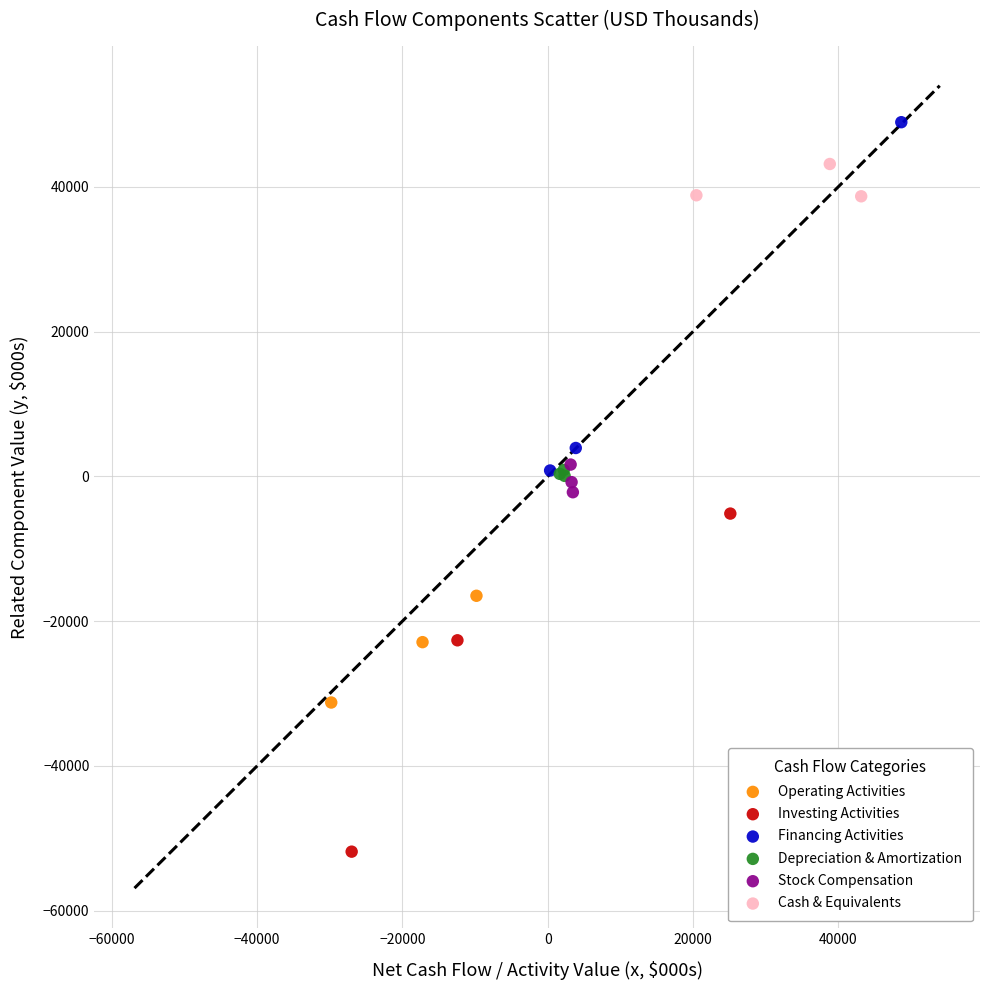

Which series contains the highest Y value?

Financing Activities